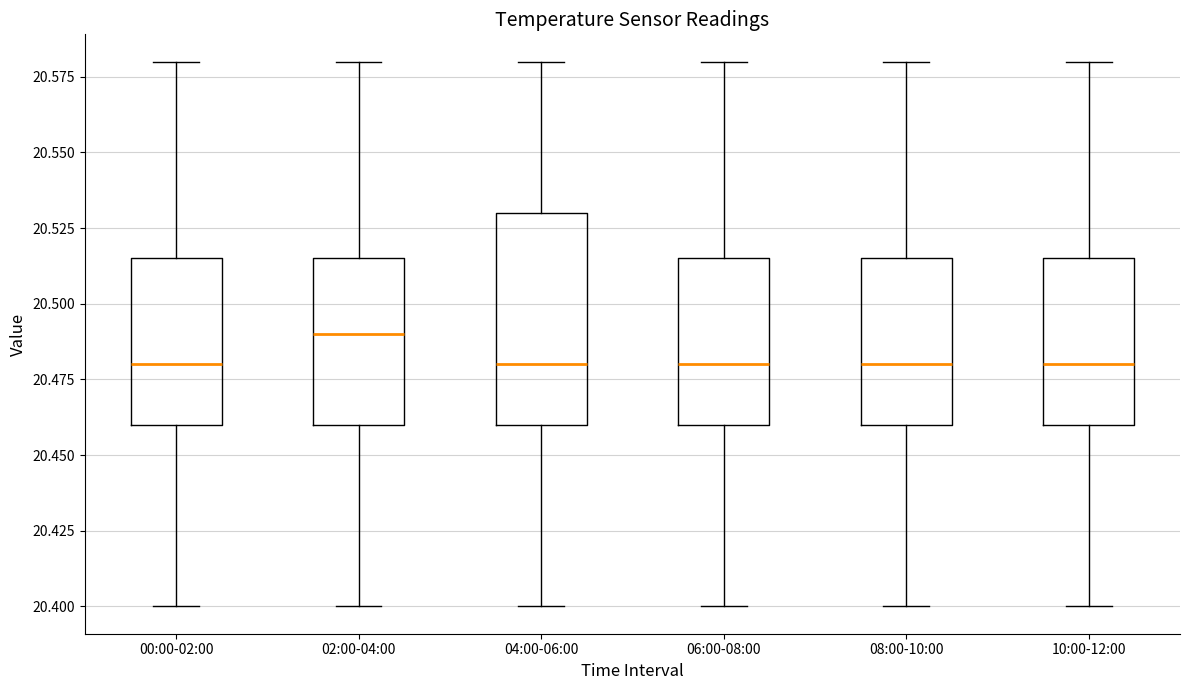

Where does the upper whisker of the box for 10:00-12:00 end on the y-axis? The values are not printed on the chart, so give them approximately, as read against the axis.

20.580